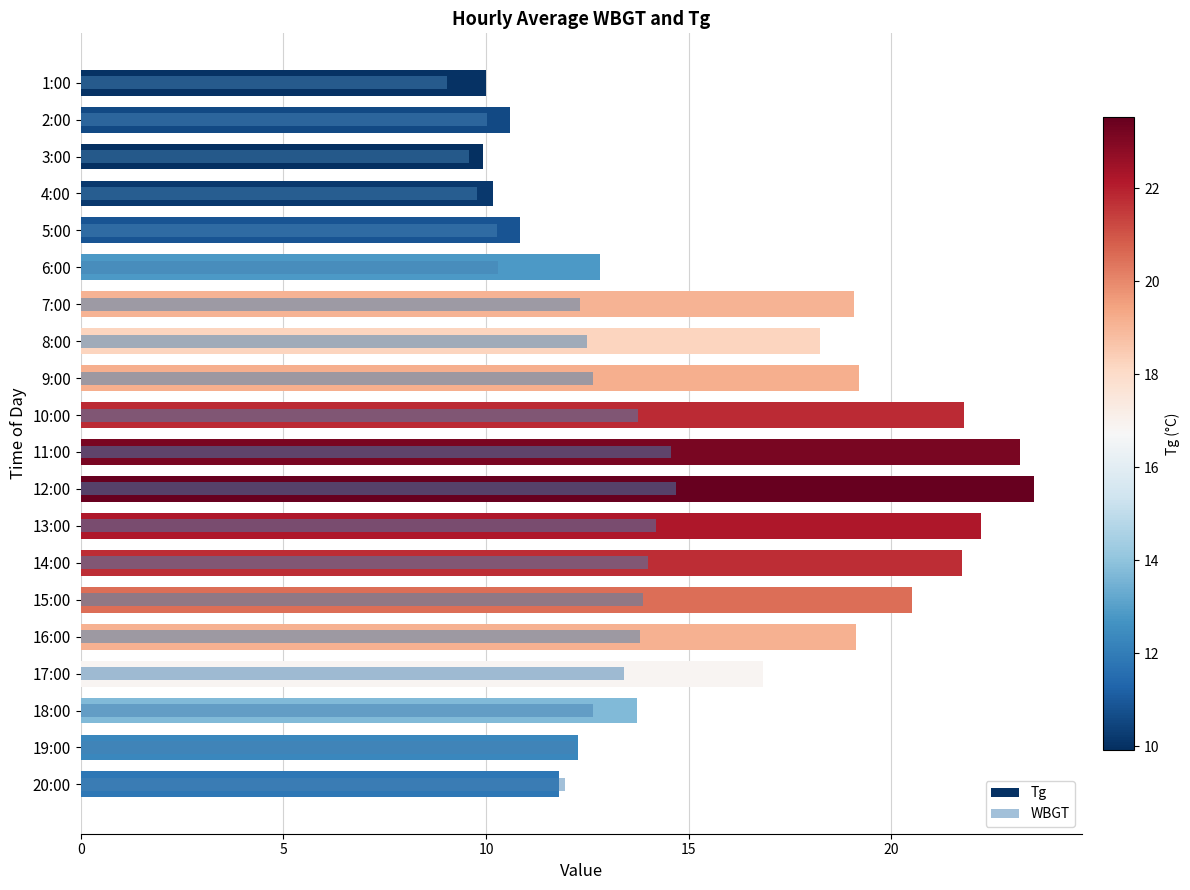

What is the difference between the maximum and minimum values in the WBGT series?

5.6